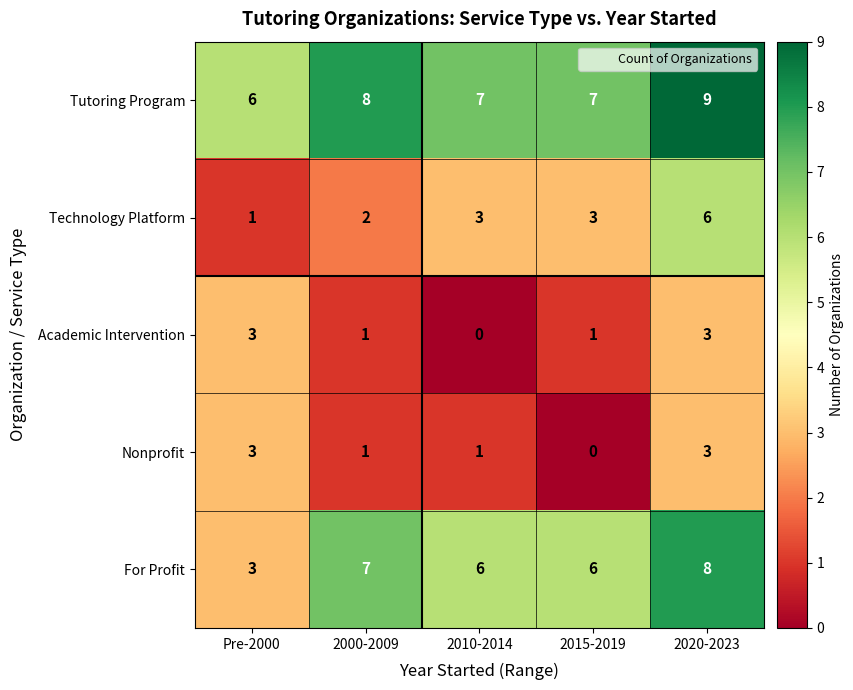

How many data points does each series have?

5